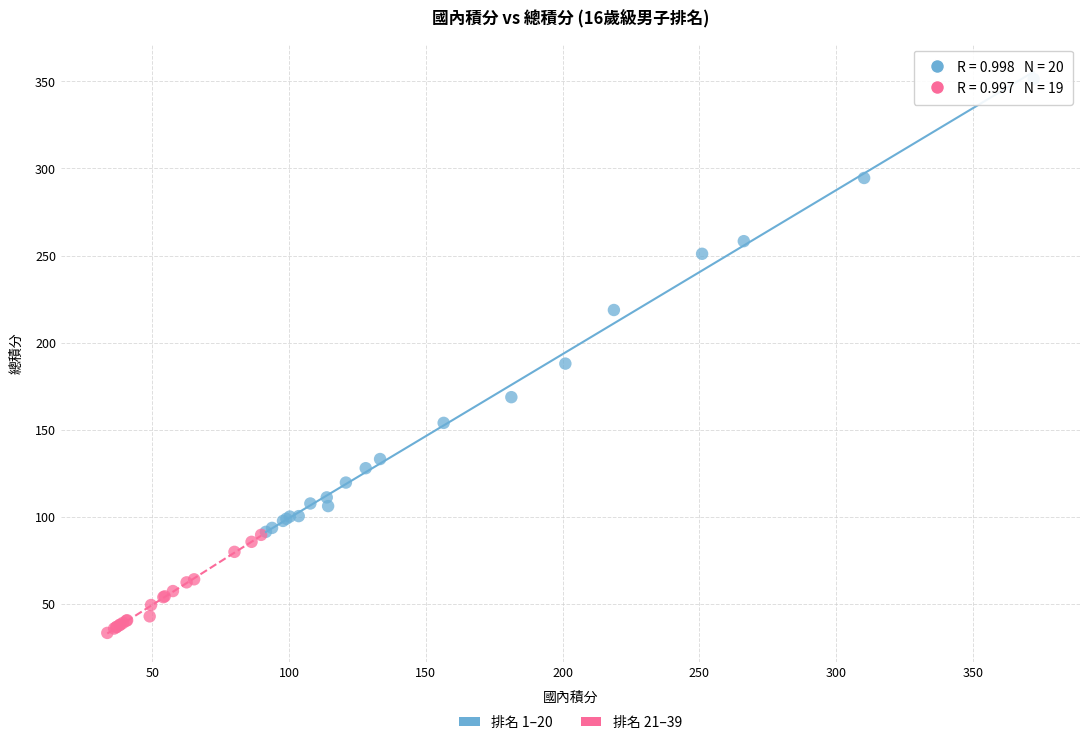

What are all the series names shown in the legend?

排名 1–20, 排名 21–39